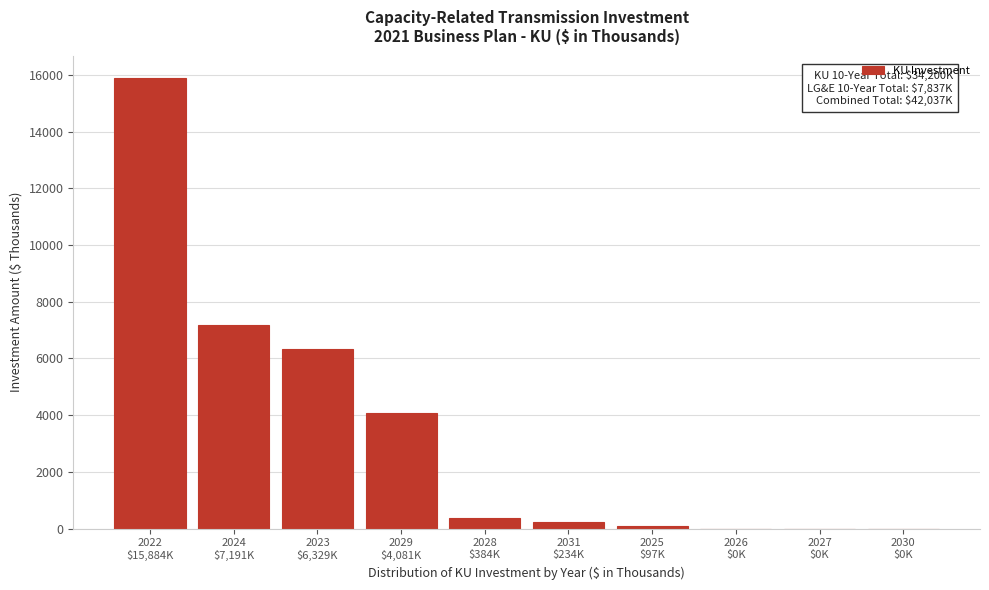

What is the greatest value displayed?

15884